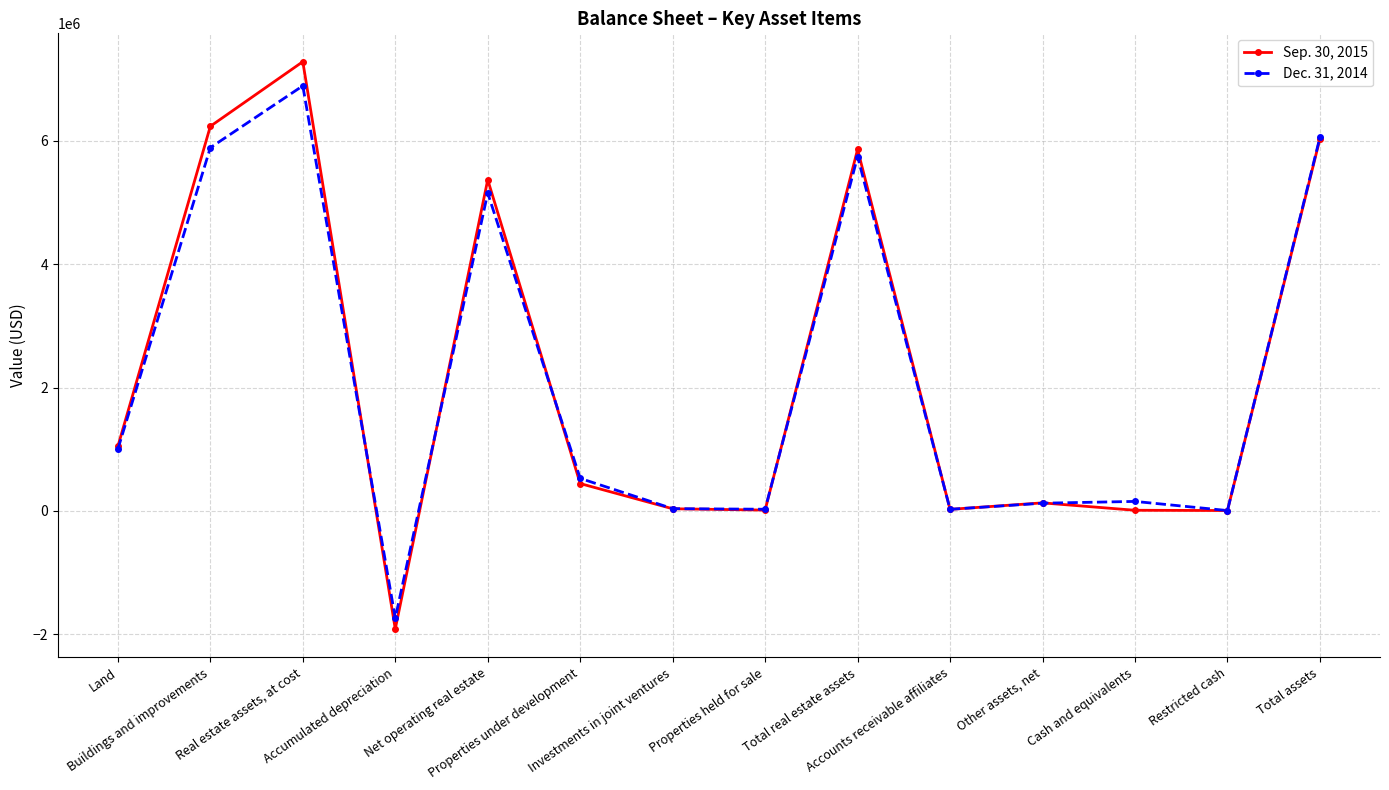

What is the difference between the maximum and minimum values in the Sep. 30, 2015 series?

9199570